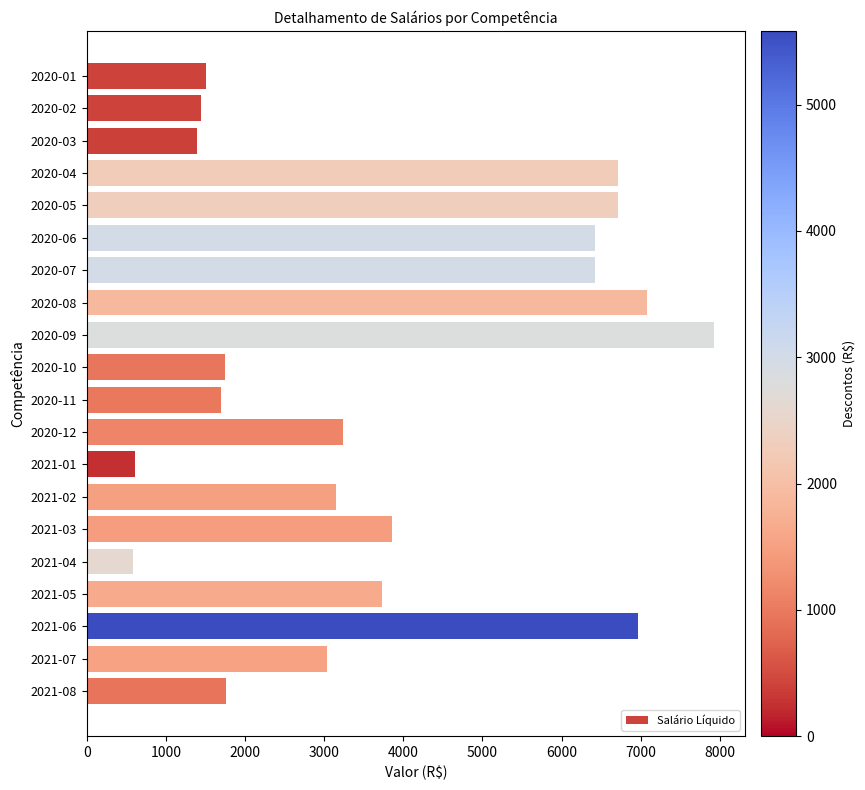

How many data points are above 3238?

10